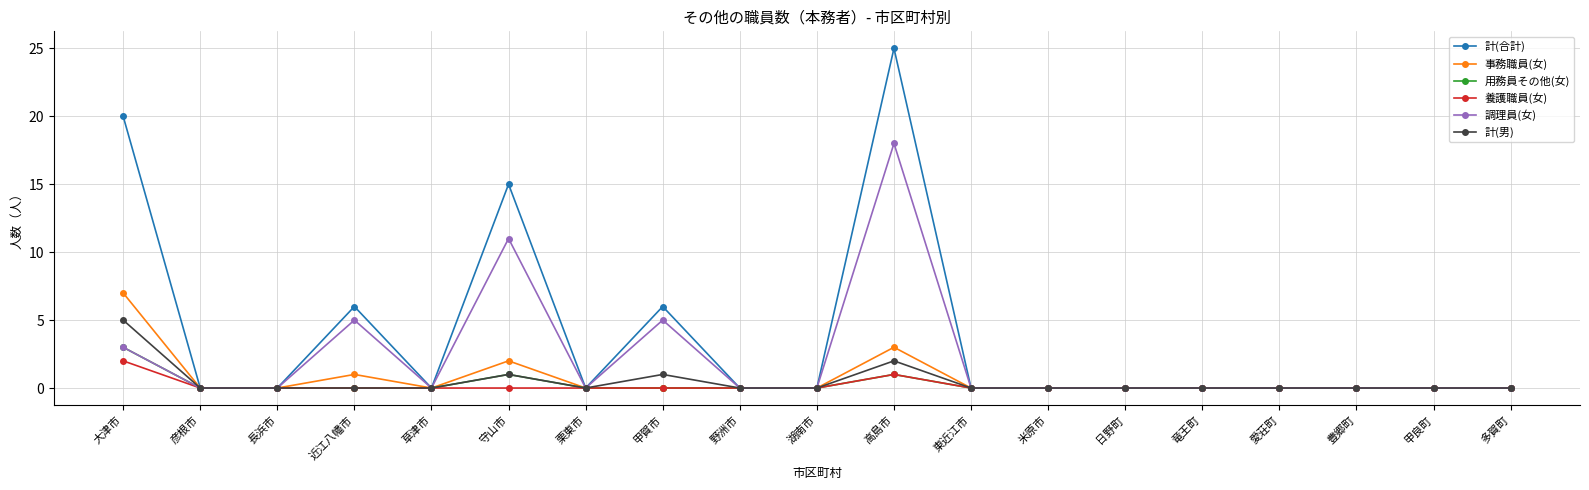

At which category is the sum across all series the highest?

高島市